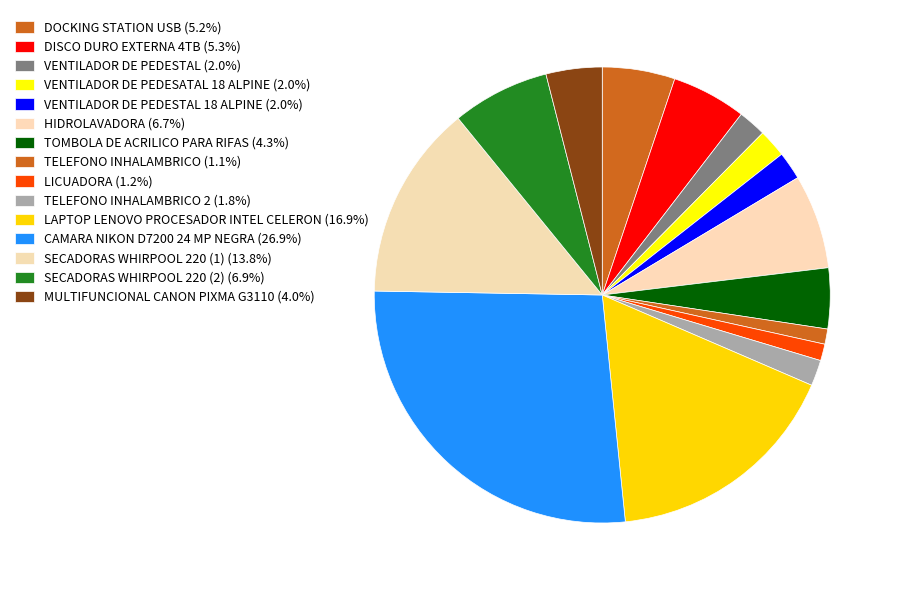

How many slices are in this pie chart?

15